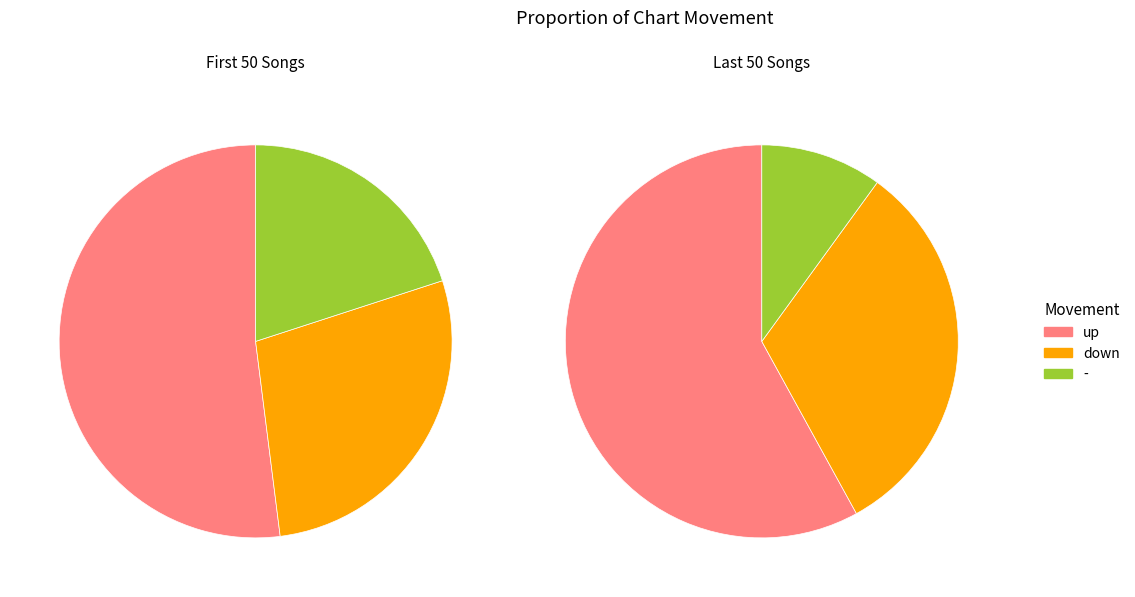

To the nearest percent, what is the combined percentage of up and down?

85%